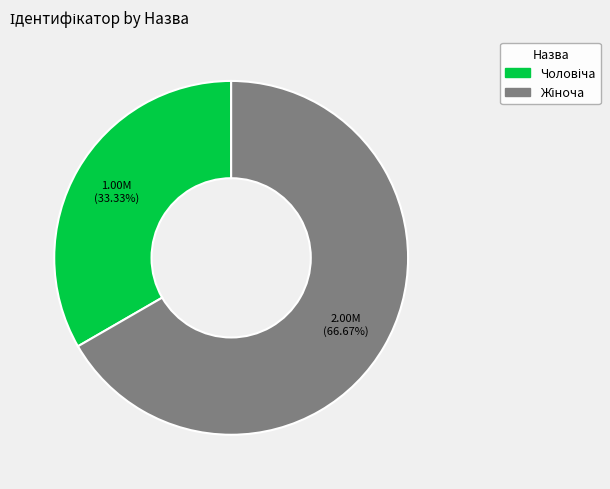

Does any single category account for the majority?

Yes